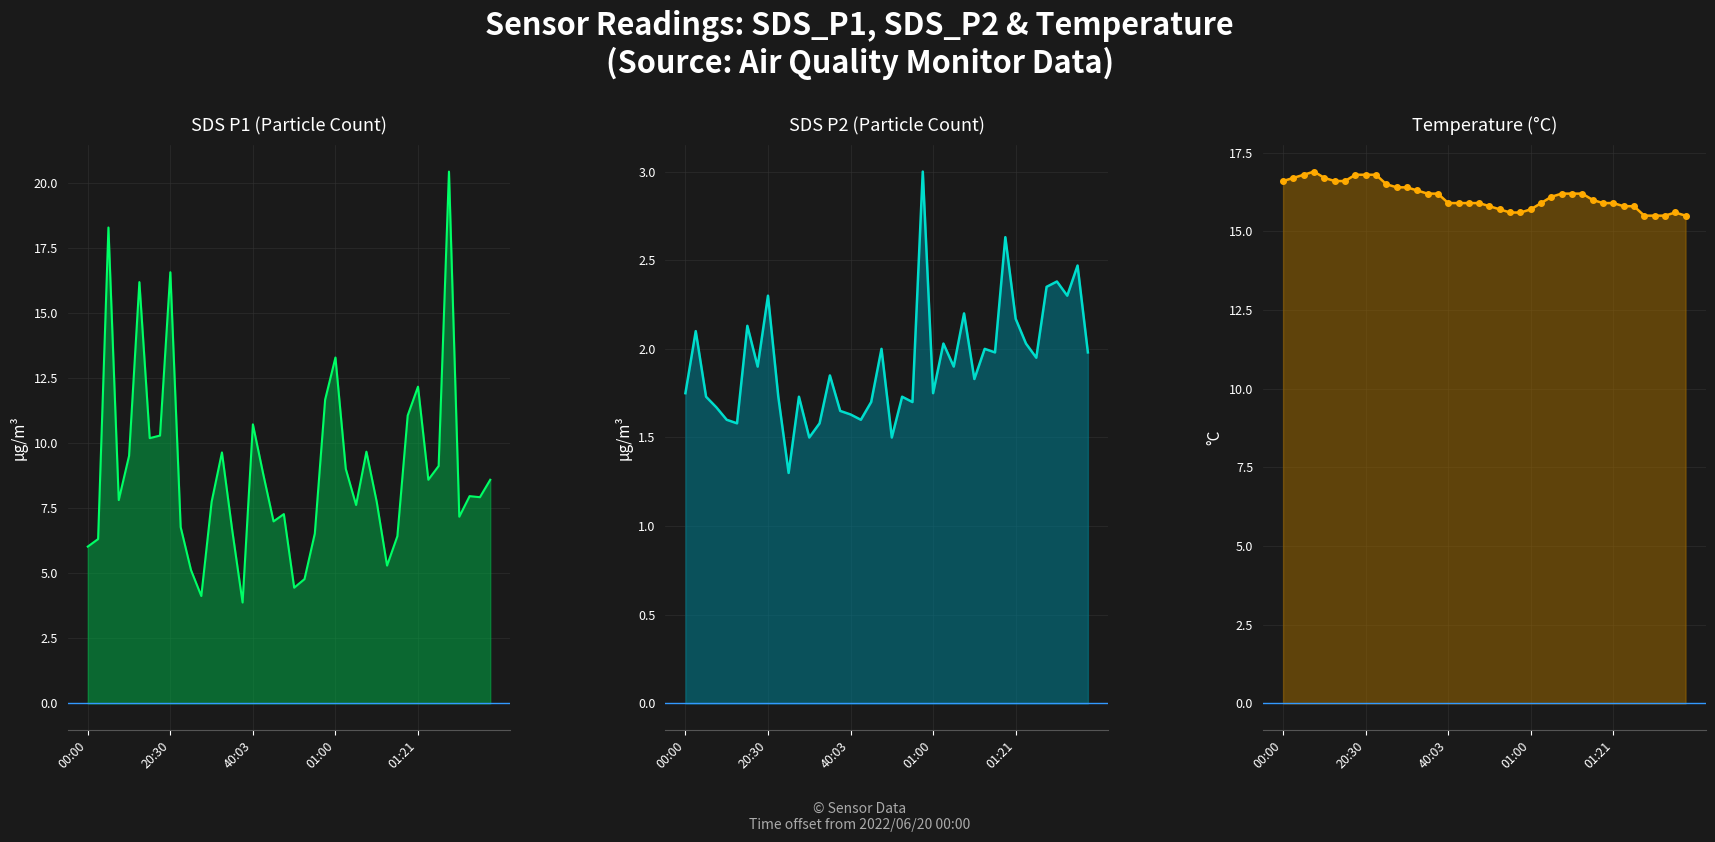

List the series in order of their peak value, highest first.

SDS_P1, Temp, SDS_P2